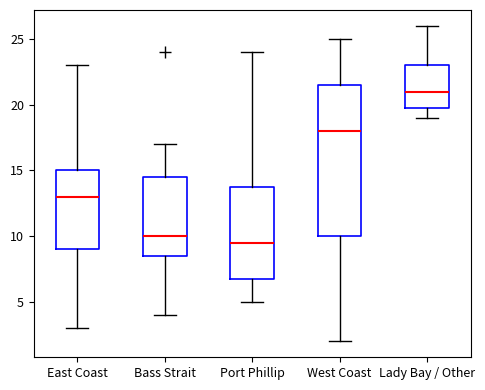

Reading left to right, transcribe this box plot: for each box, give where its median line is, the range the box spans, and where its two whiskers end, as read against the y-axis. The values are not printed on the chart, so give them approximately, as read against the axis.

East Coast: median 13.0, box 9.0 to 15.0, whiskers 3.0 to 23.0
Bass Strait: median 10.0, box 8.5 to 14.5, whiskers 4.0 to 17.0
Port Phillip: median 9.5, box 7.0 to 14.0, whiskers 5.0 to 24.0
West Coast: median 18.0, box 10.0 to 21.5, whiskers 2.0 to 25.0
Lady Bay / Other: median 21.0, box 20.0 to 23.0, whiskers 19.0 to 26.0